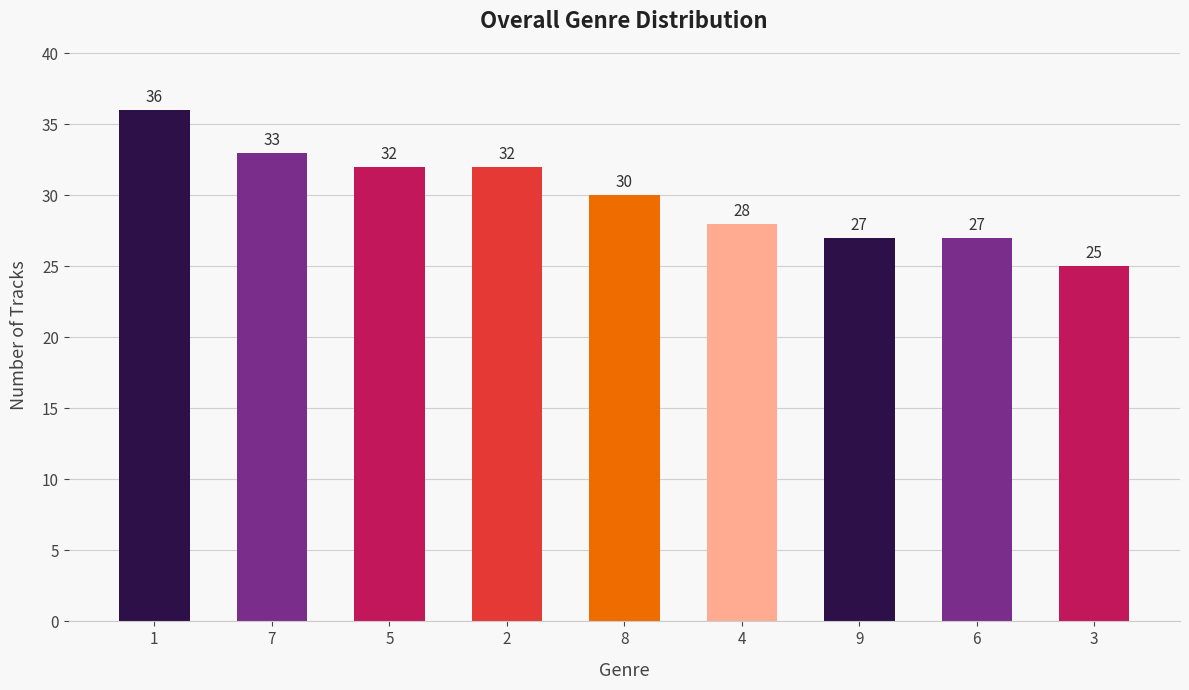

True or false: the data shows 13 at 1.

False